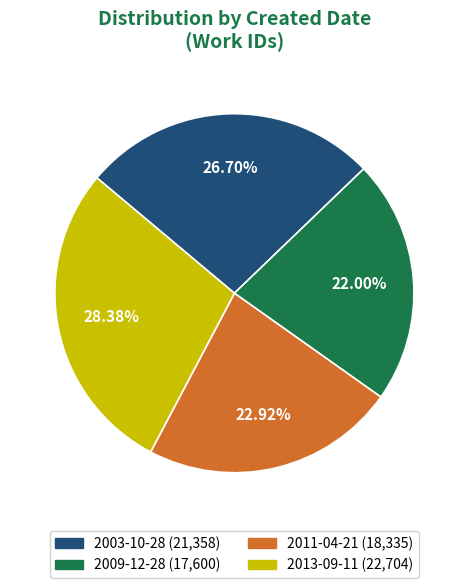

Is there any slice that represents more than half of the pie?

No